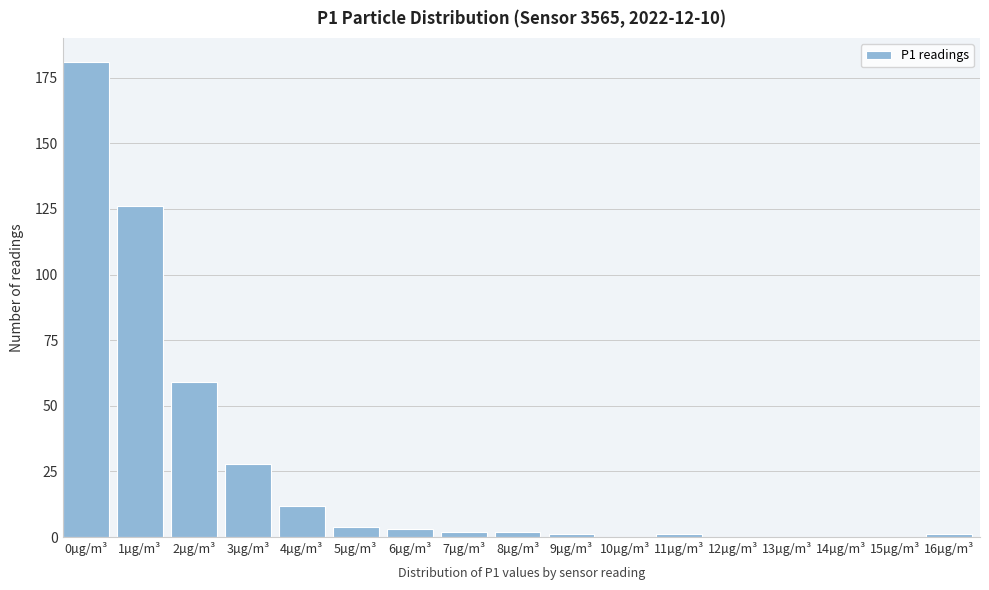

Reading left to right, extract all data points from this chart.

0µg/m³=181	1µg/m³=126	2µg/m³=59	3µg/m³=28	4µg/m³=12	5µg/m³=4	6µg/m³=3	7µg/m³=2	8µg/m³=2	9µg/m³=1	10µg/m³=0	11µg/m³=1	12µg/m³=0	13µg/m³=0	14µg/m³=0	15µg/m³=0	16µg/m³=1